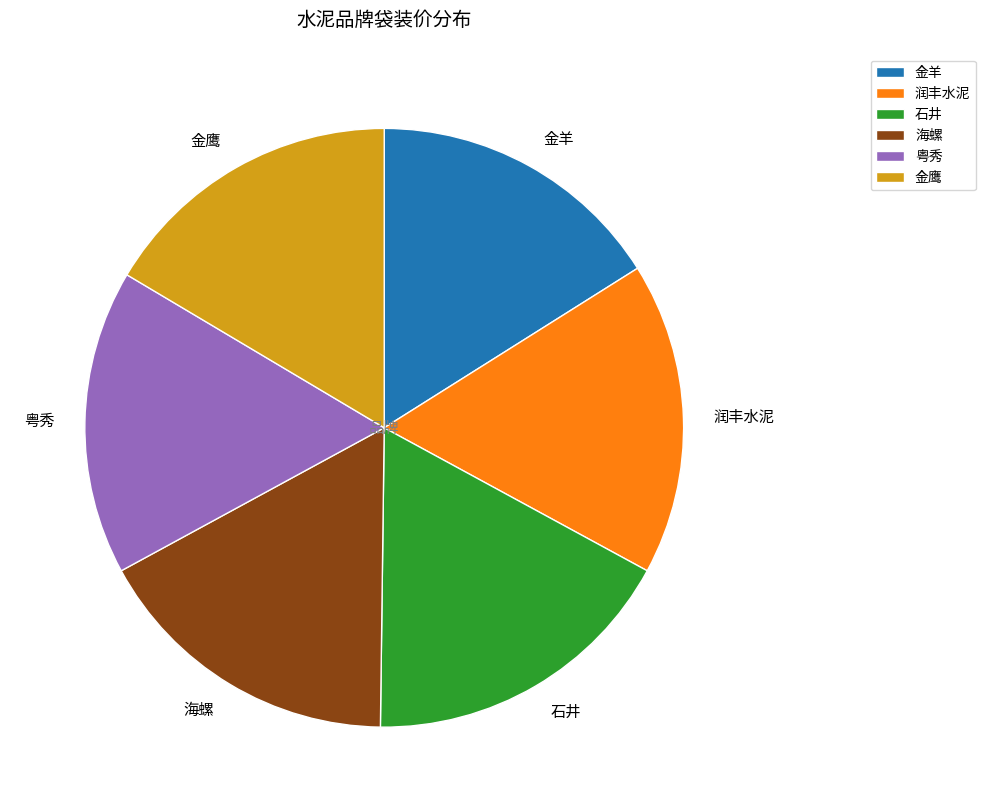

Do 金鹰 and 海螺 together represent more than half of the pie?

No